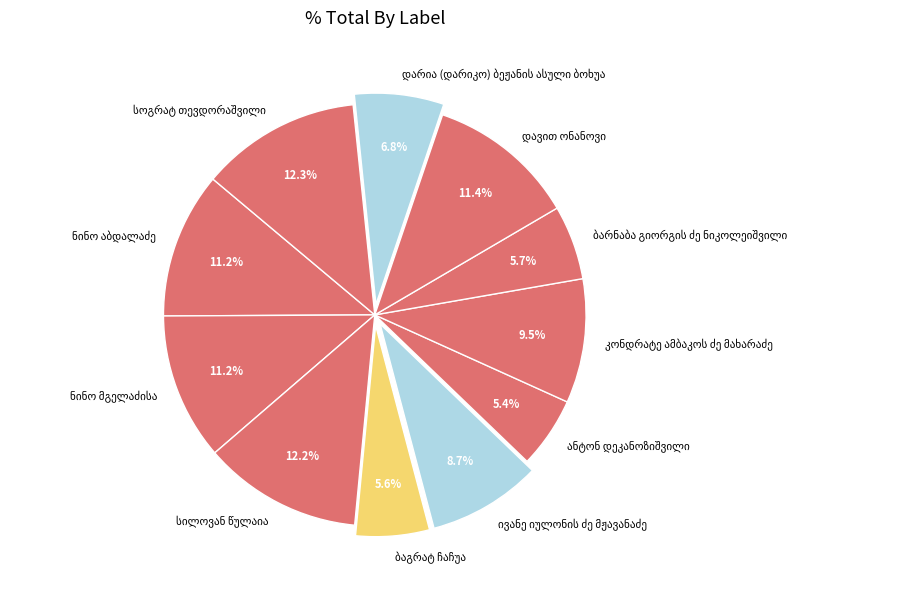

Is there any slice that represents more than half of the pie?

No